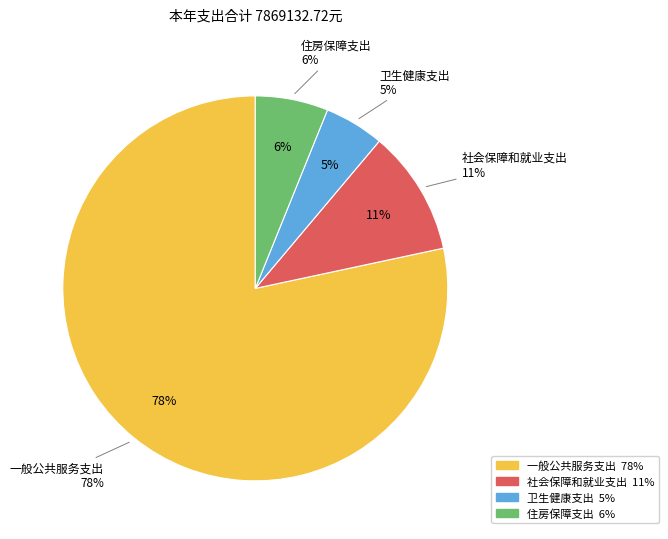

To the nearest percent, what portion does 住房保障支出 represent?

6%